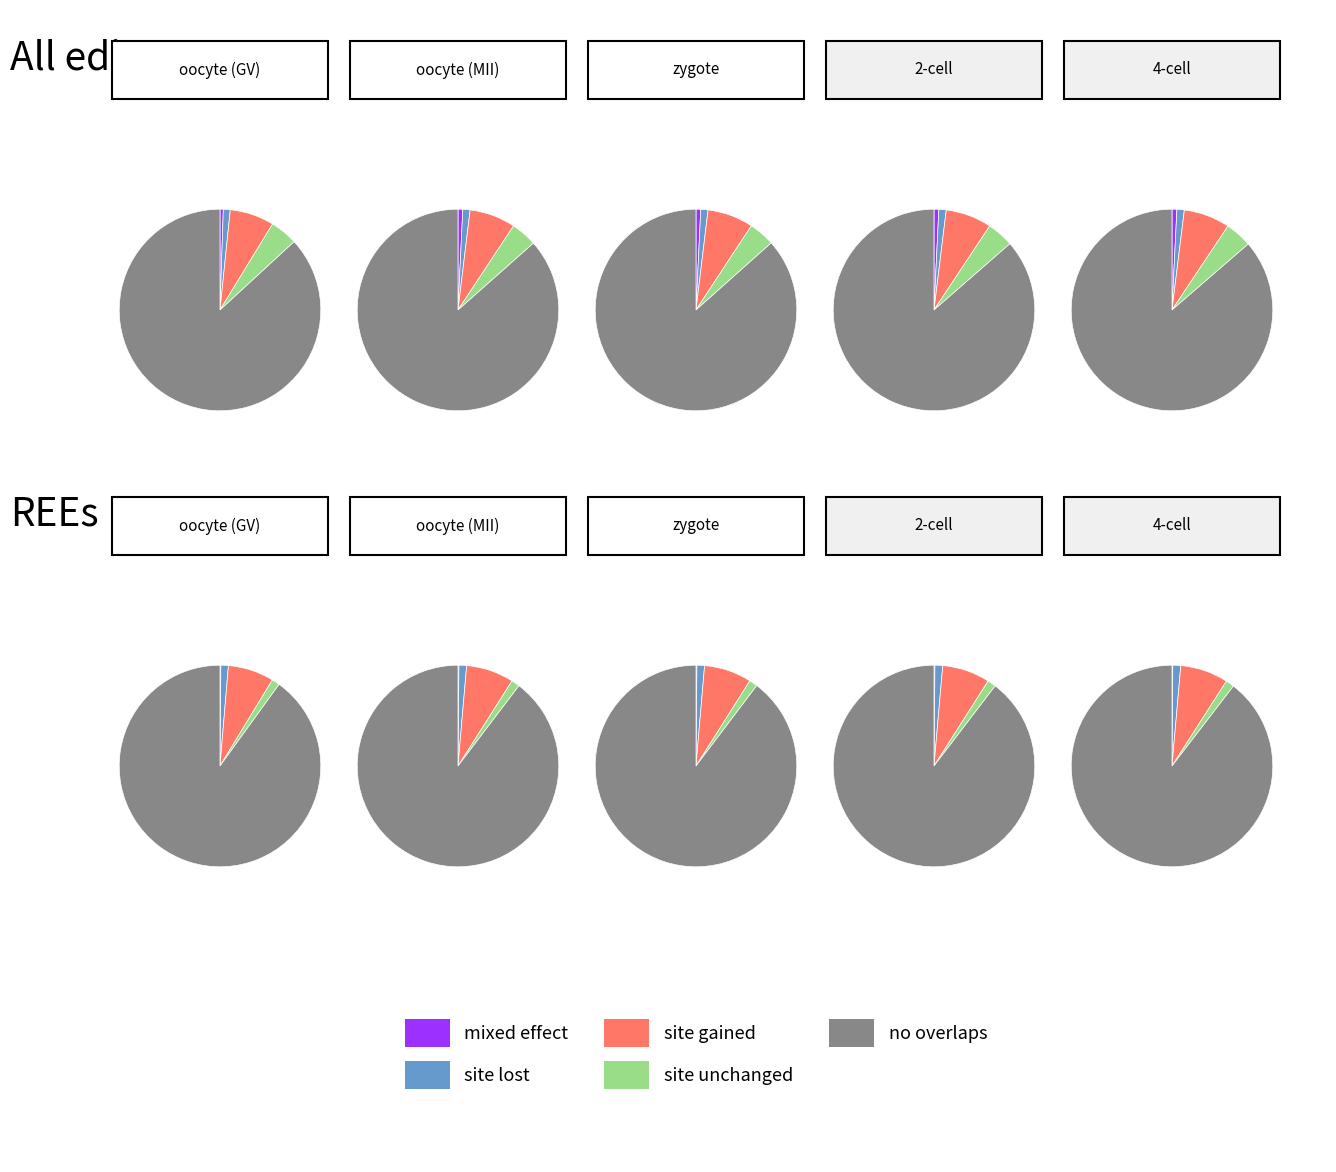

Is it true that AZ is 1% of the pie?

False